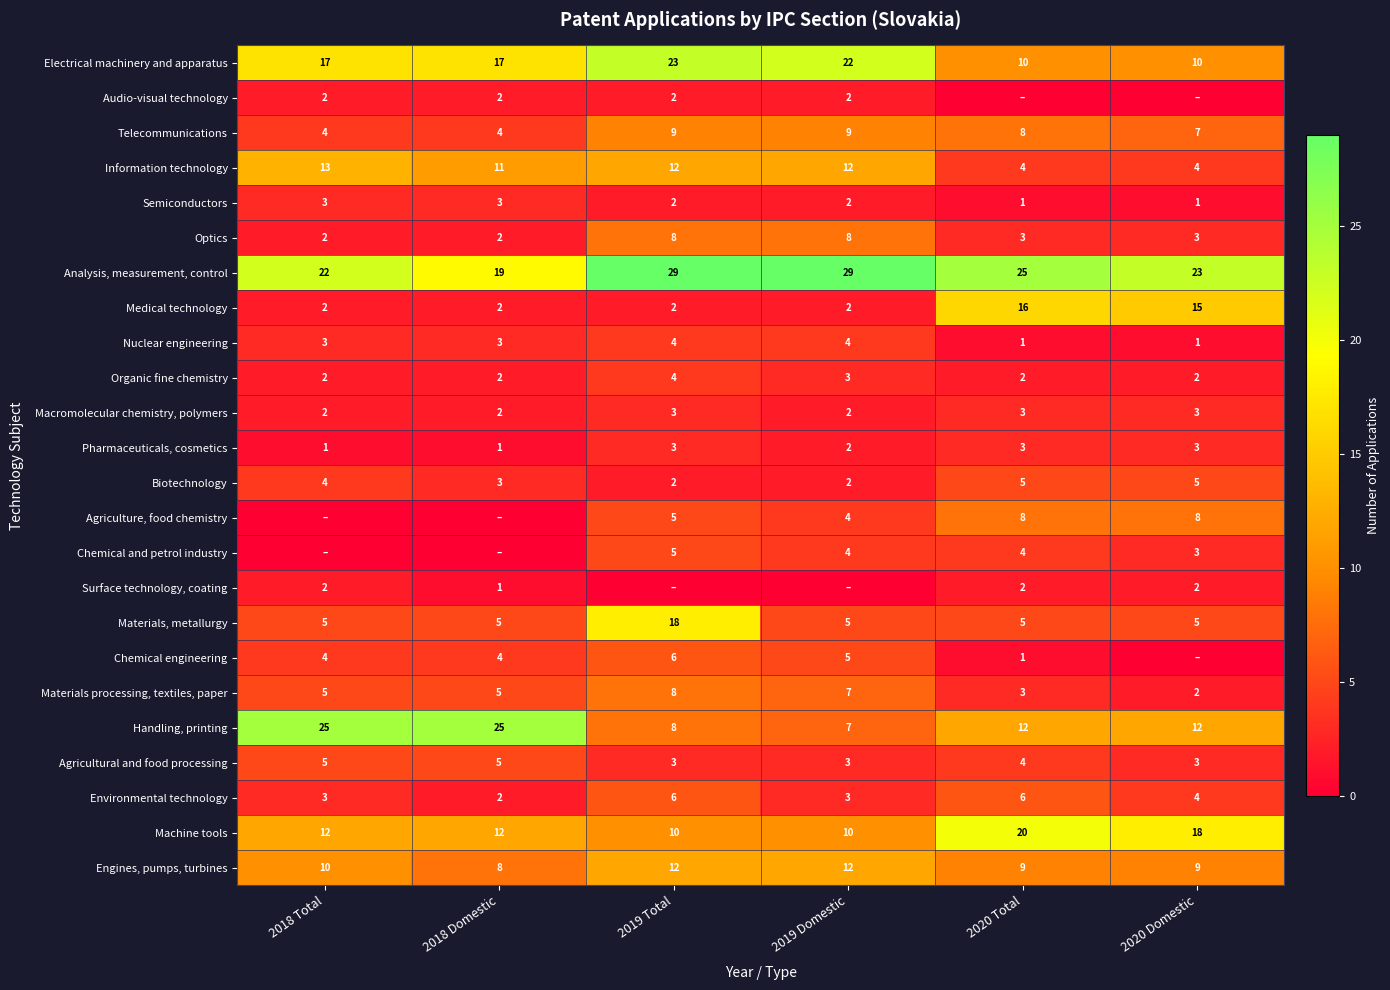

Read the Machine tools value at 2020 Domestic, to the nearest 10.

20